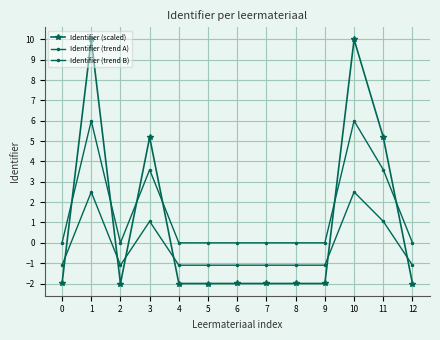

Rank the categories by Identifier (trend B) value from lowest to highest.

2, 4, 12, 5, 6, 7, 8, 9, 0, 3, 11, 1, 10